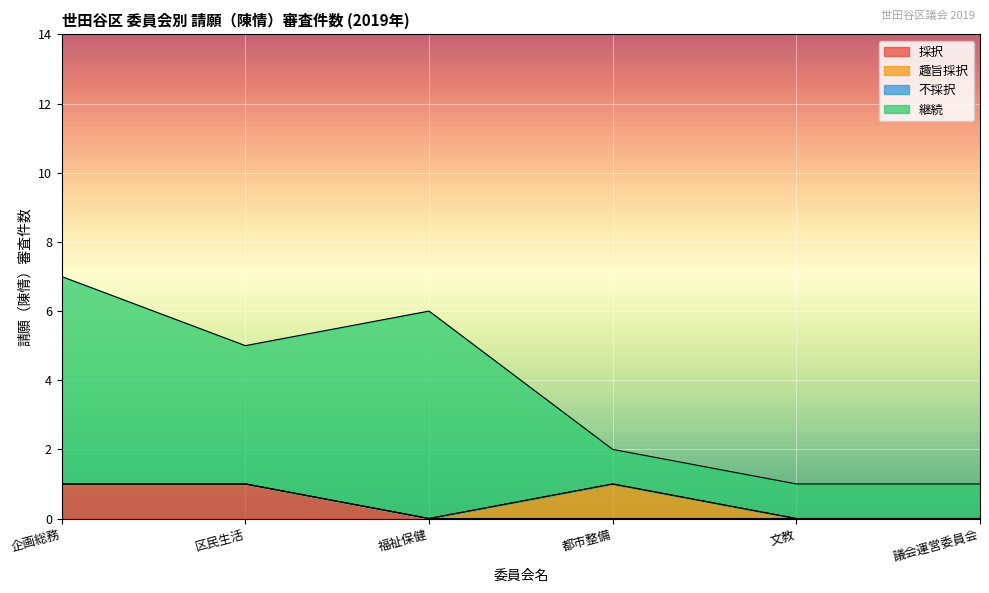

True or false: 不採択 and 趣旨採択 intersect in this chart.

False